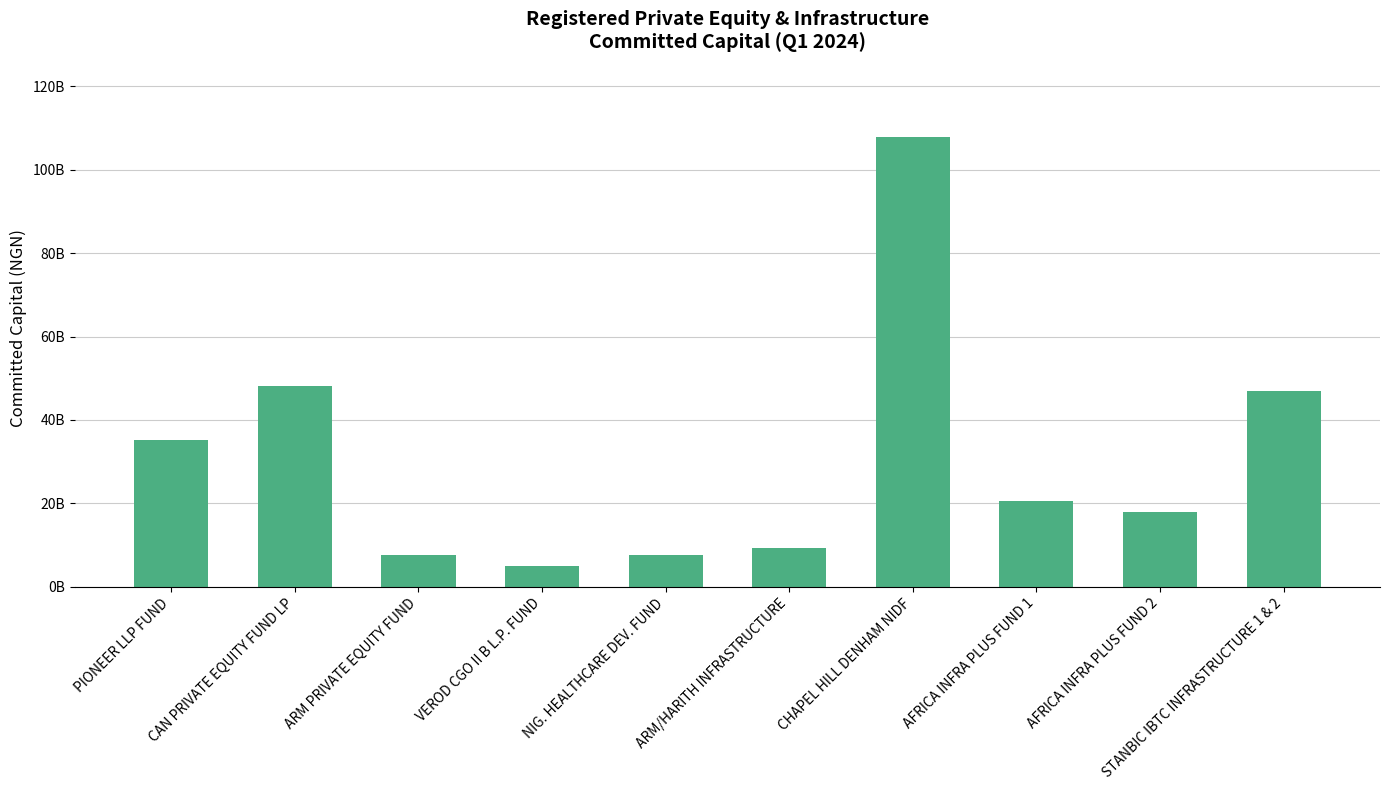

Are the bars horizontal?

No